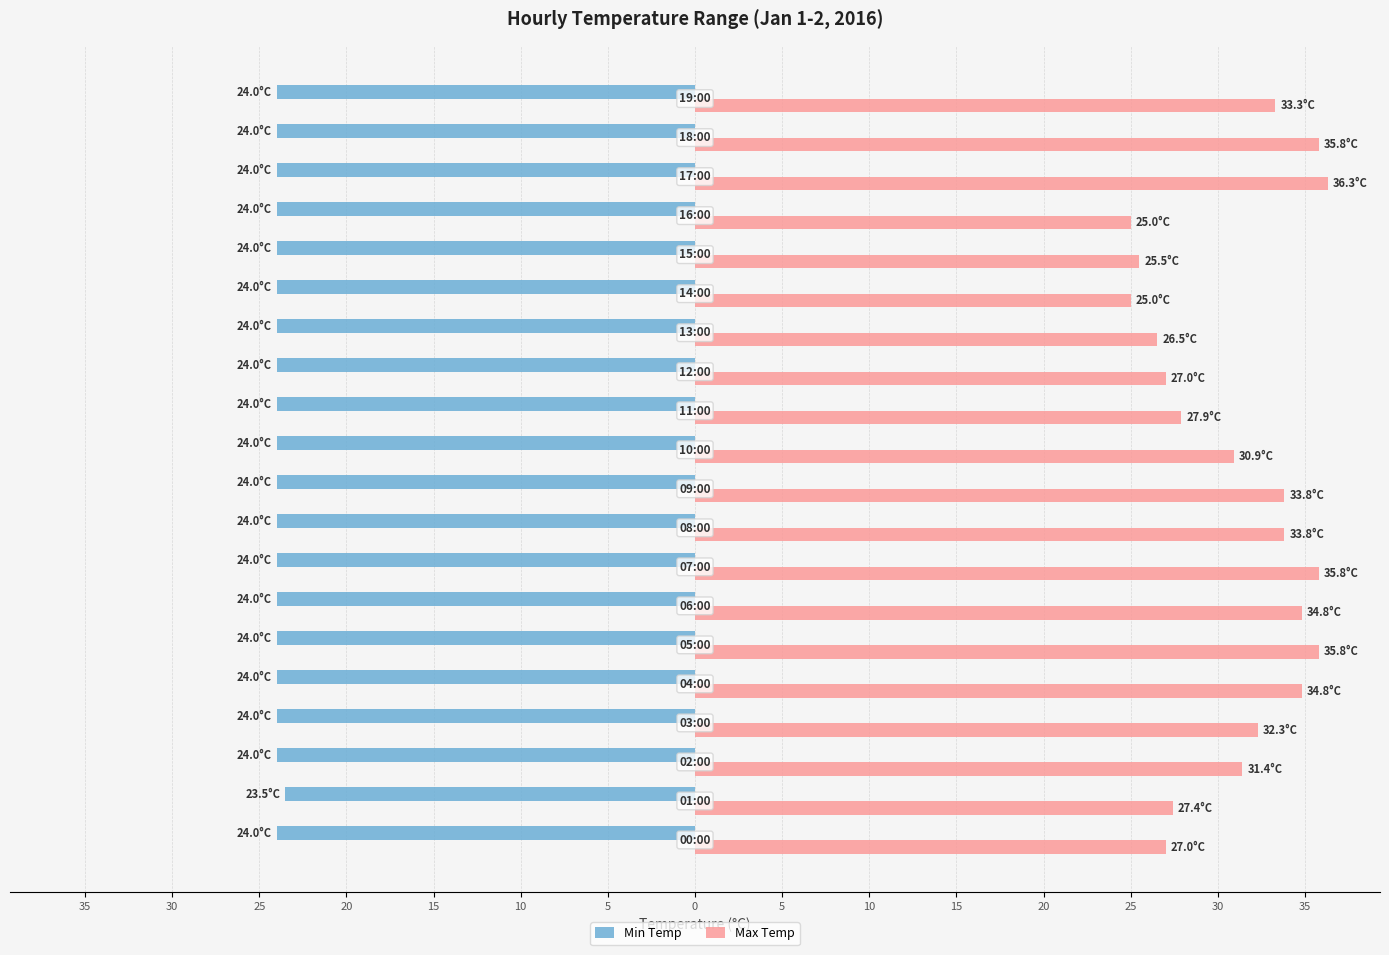

What is the difference between the maximum and minimum values in the Min Temp series?

0.5